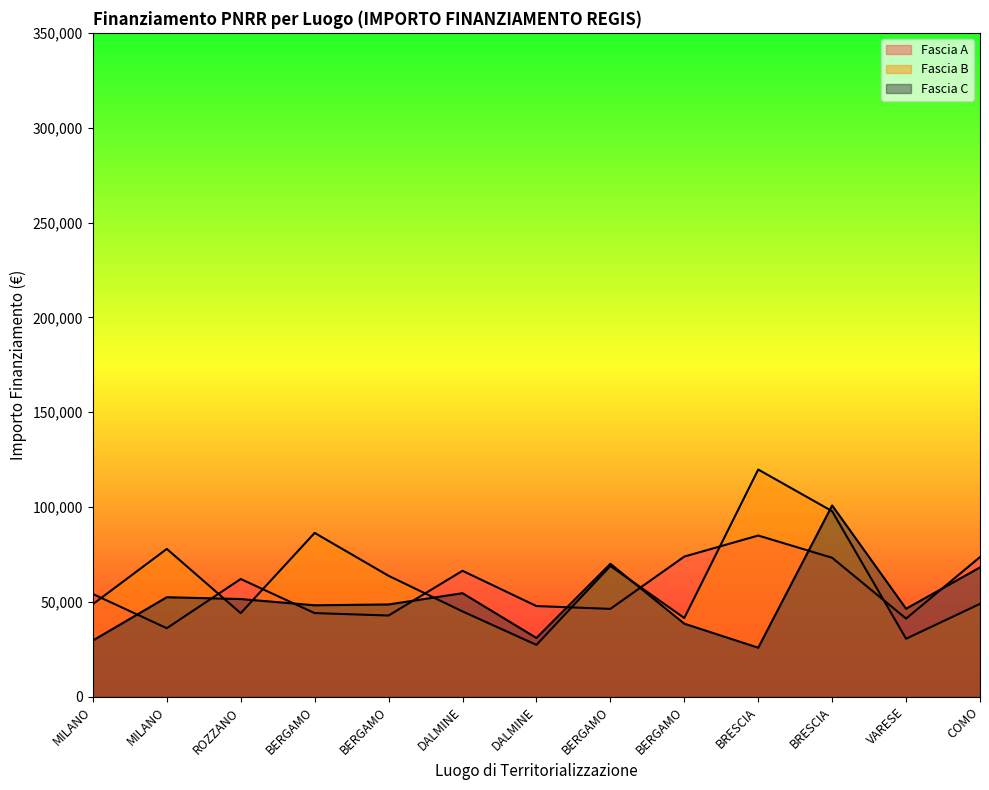

Which category has the lowest value in the Fascia A series?

MILANO